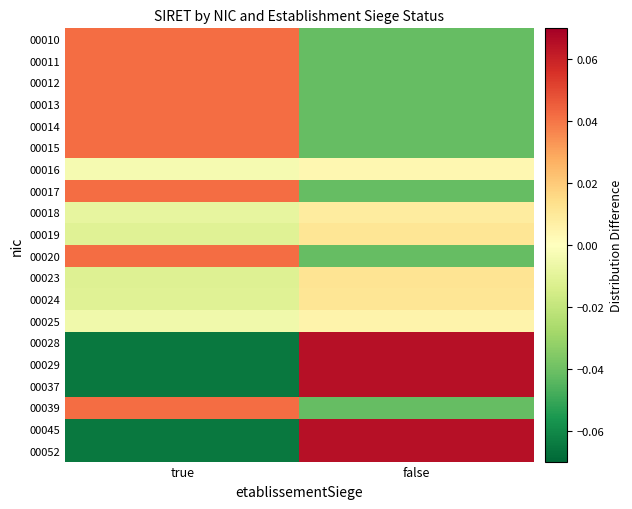

List the series in order of their peak value, lowest first.

00016, 00025, 00018, 00024, 00019, 00023, 00010, 00011, 00012, 00013, 00014, 00015, 00017, 00020, 00039, 00028, 00029, 00037, 00045, 00052